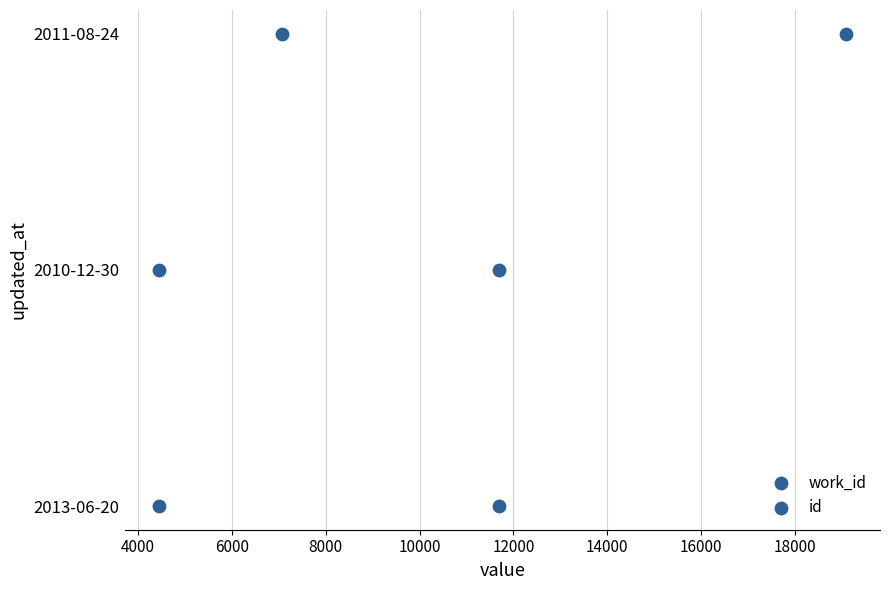

What are all the series names shown in the legend?

work_id, id